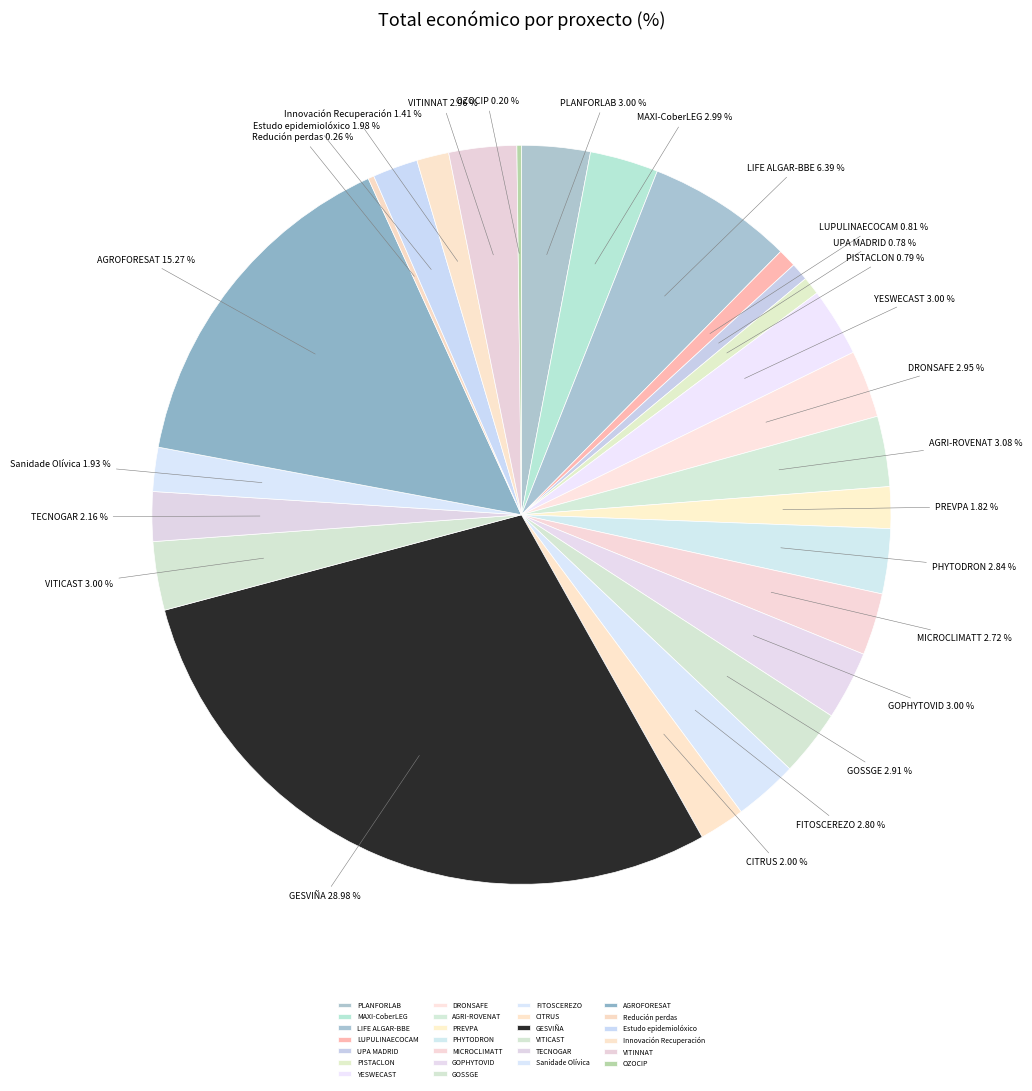

What portion of the pie excludes PREVPA?

98.2%